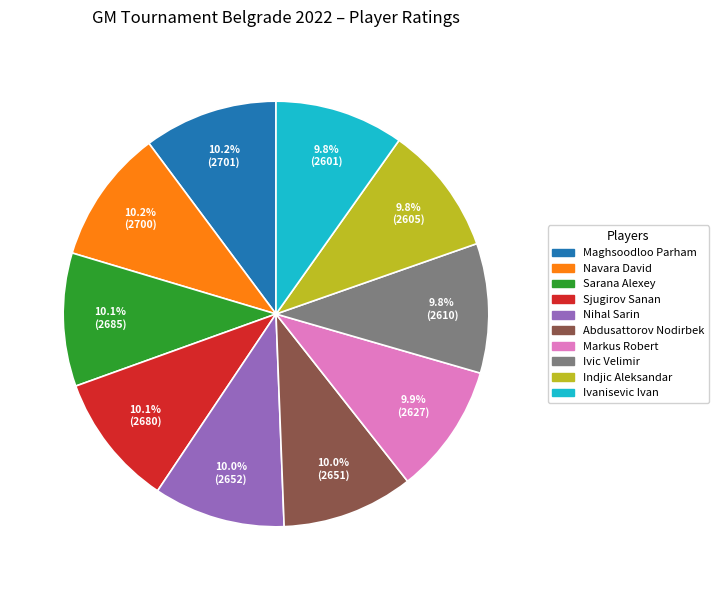

Does Abdusattorov Nodirbek account for over 50% of the chart?

No